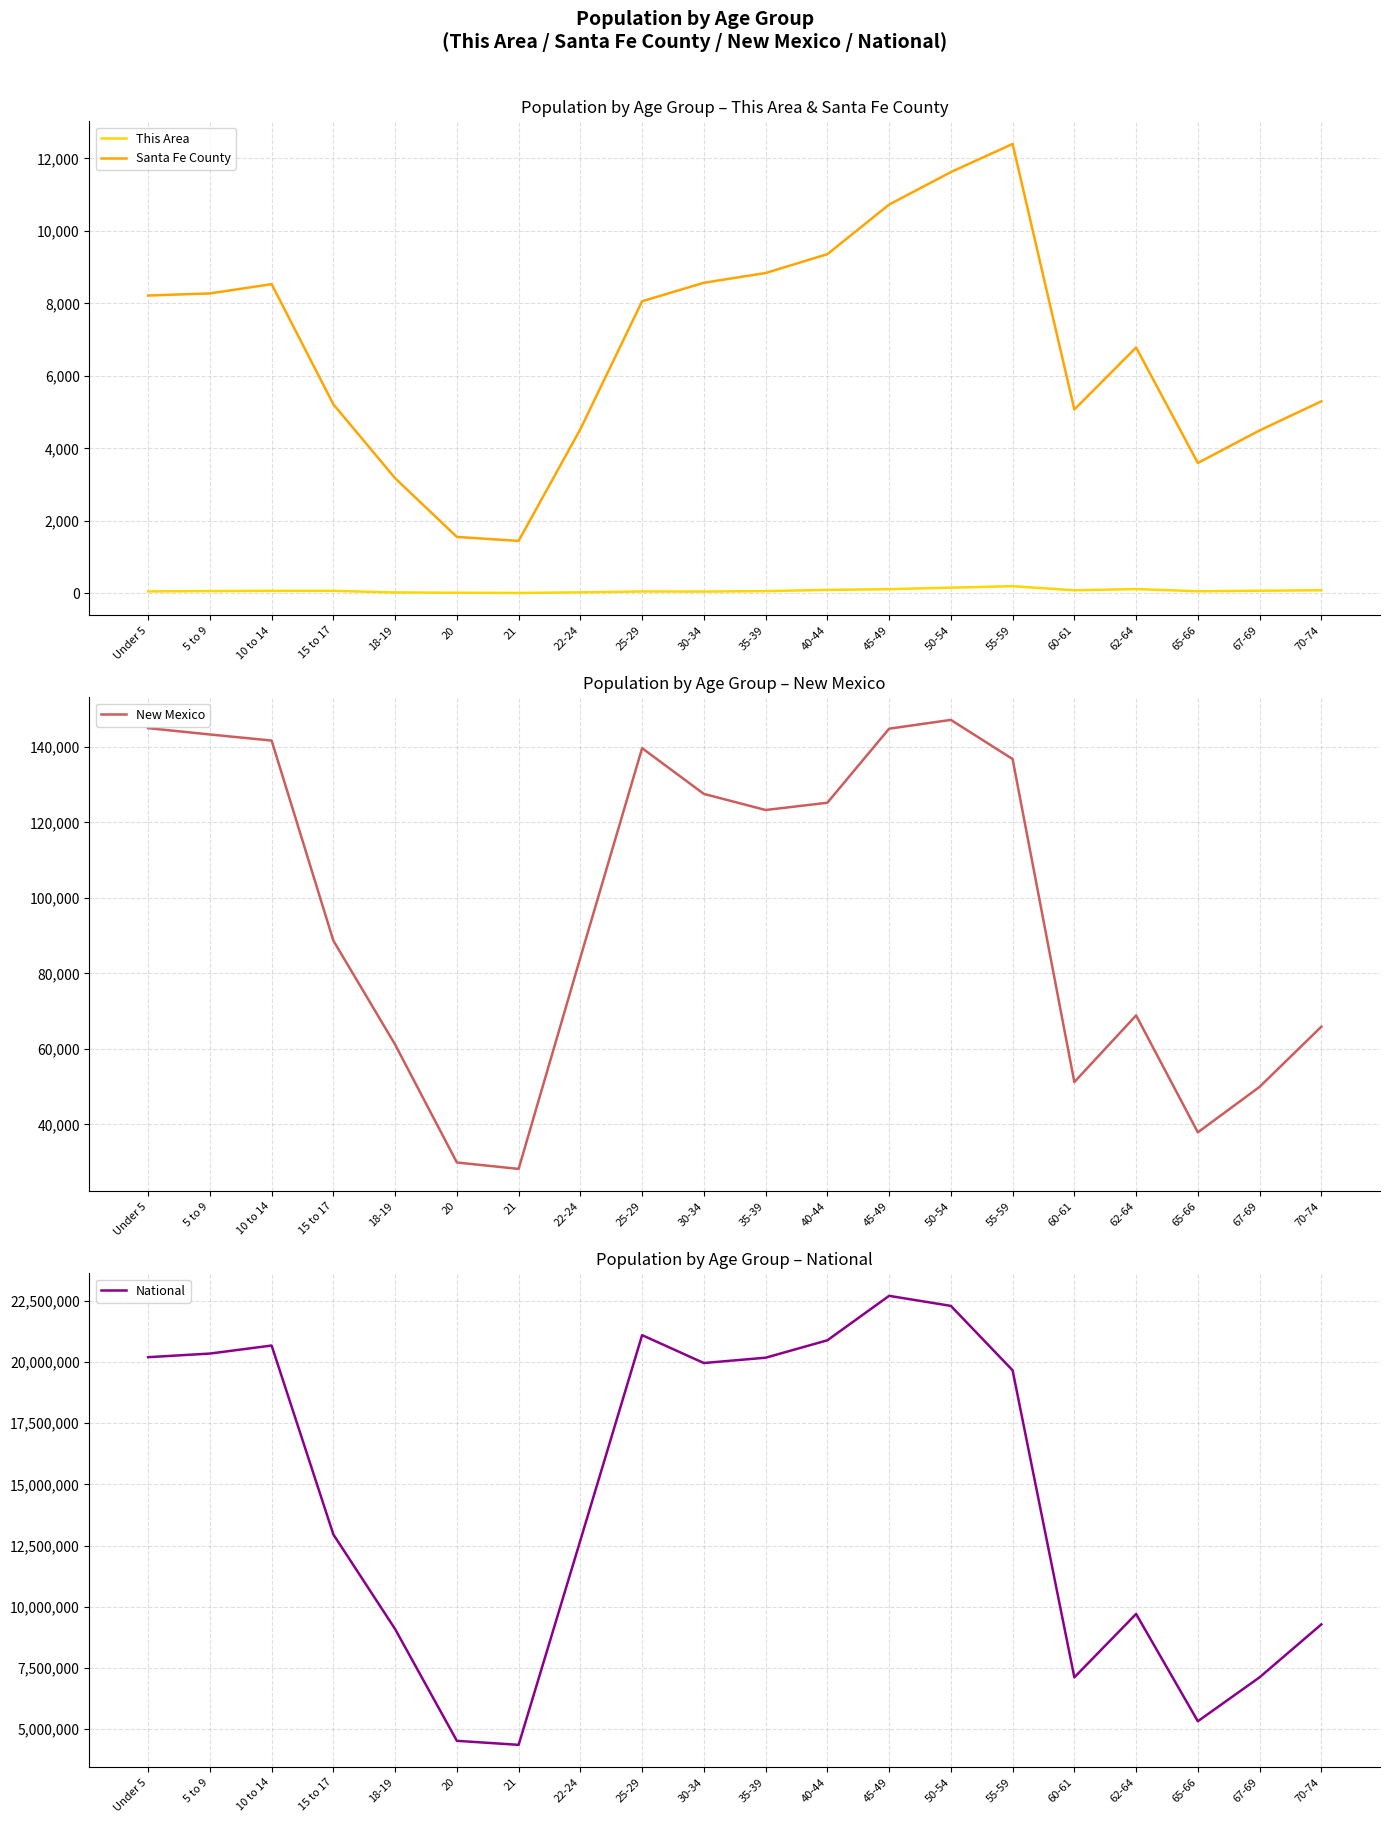

Reading right to left, list all the values displayed in this chart.

This Area: 70-74=82	67-69=68	65-66=54	62-64=115	60-61=81	55-59=194	50-54=153	45-49=112	40-44=92	35-39=57	30-34=46	25-29=49	22-24=24	21=7	20=13	18-19=21	15 to 17=66	10 to 14=65	5 to 9=59	Under 5=50
Santa Fe County: 70-74=5297	67-69=4493	65-66=3595	62-64=6783	60-61=5071	55-59=12401	50-54=11624	45-49=10727	40-44=9358	35-39=8838	30-34=8569	25-29=8059	22-24=4528	21=1444	20=1554	18-19=3174	15 to 17=5213	10 to 14=8531	5 to 9=8275	Under 5=8217
New Mexico: 70-74=65904	67-69=49969	65-66=37921	62-64=68899	60-61=51238	55-59=136799	50-54=147170	45-49=144839	40-44=125220	35-39=123303	30-34=127567	25-29=139678	22-24=84198	21=28237	20=29935	18-19=61169	15 to 17=88692	10 to 14=141691	5 to 9=143308	Under 5=144981
National: 70-74=9278166	67-69=7115361	65-66=5319902	62-64=9704197	60-61=7113727	55-59=19664805	50-54=22298125	45-49=22708591	40-44=20890964	35-39=20179642	30-34=19962099	25-29=21101849	22-24=12712576	21=4354294	20=4519129	18-19=9086089	15 to 17=12954254	10 to 14=20677194	5 to 9=20348657	Under 5=20201362